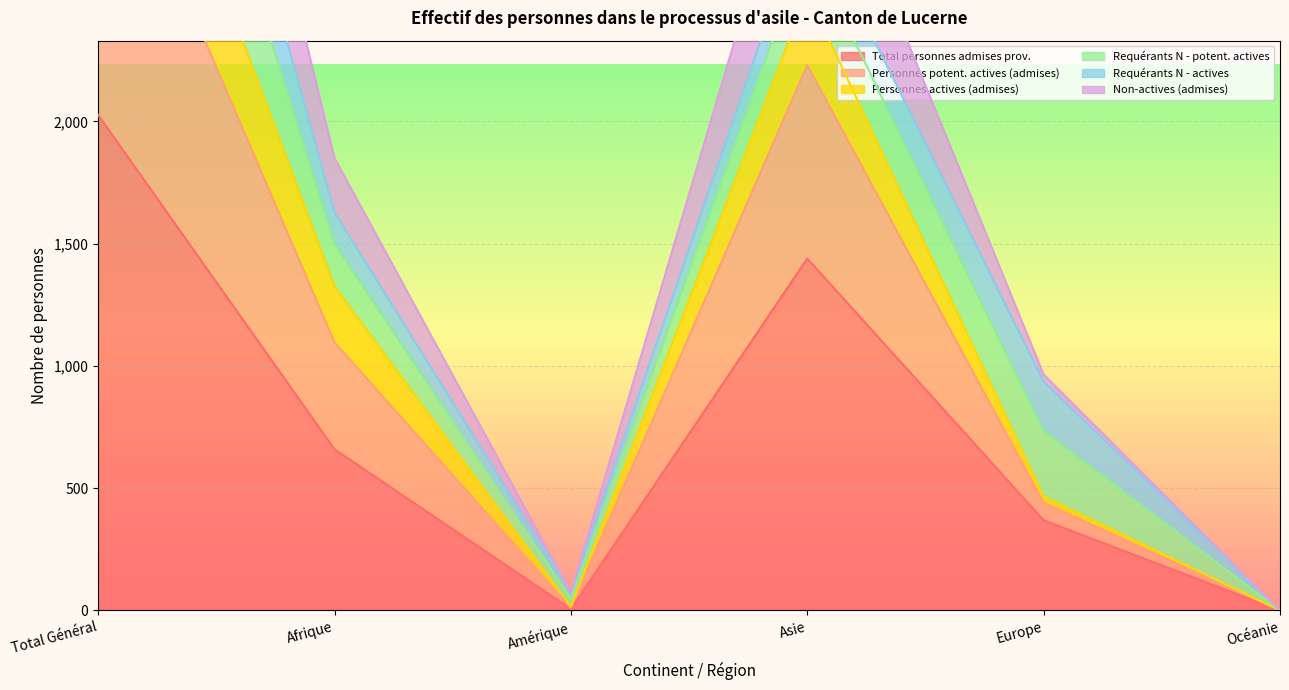

At which label does Total personnes admises prov. reach its peak?

Total Général